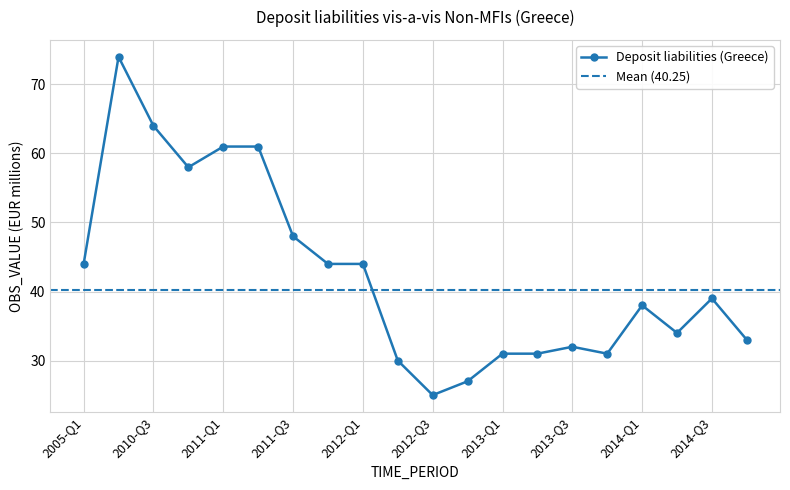

List the labels in order of value, smallest first.

2012-Q3, 2012-Q4, 2012-Q2, 2013-Q1, 2013-Q2, 2013-Q4, 2013-Q3, 2014-Q4, 2014-Q2, 2014-Q1, 2014-Q3, 2005-Q1, 2011-Q4, 2012-Q1, 2011-Q3, 2010-Q4, 2011-Q1, 2011-Q2, 2010-Q3, 2010-Q2